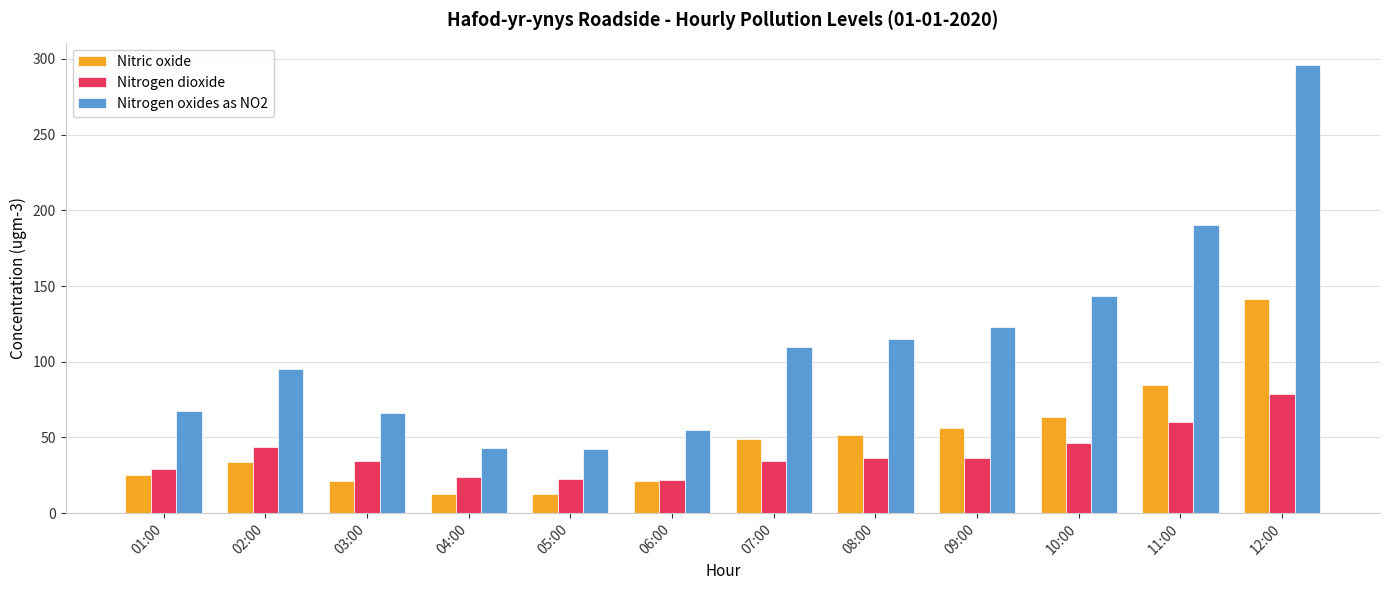

Where is Nitrogen dioxide nearest to the value 50?

10:00